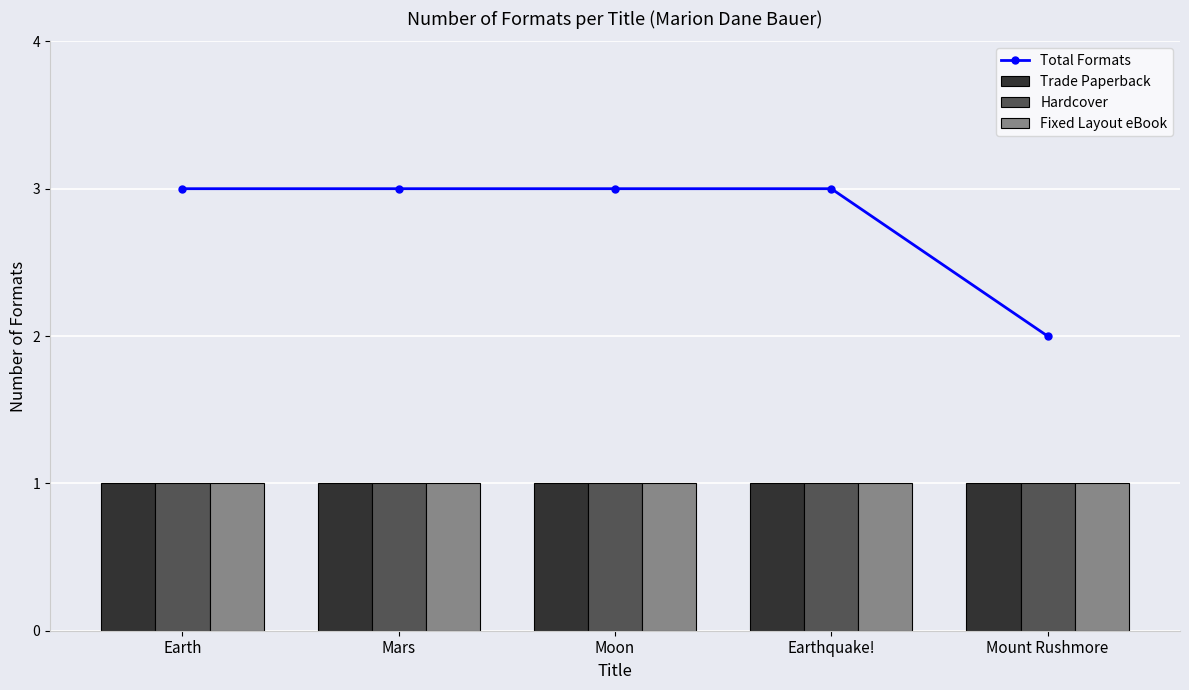

At which label does Trade Paperback reach its peak?

Earth